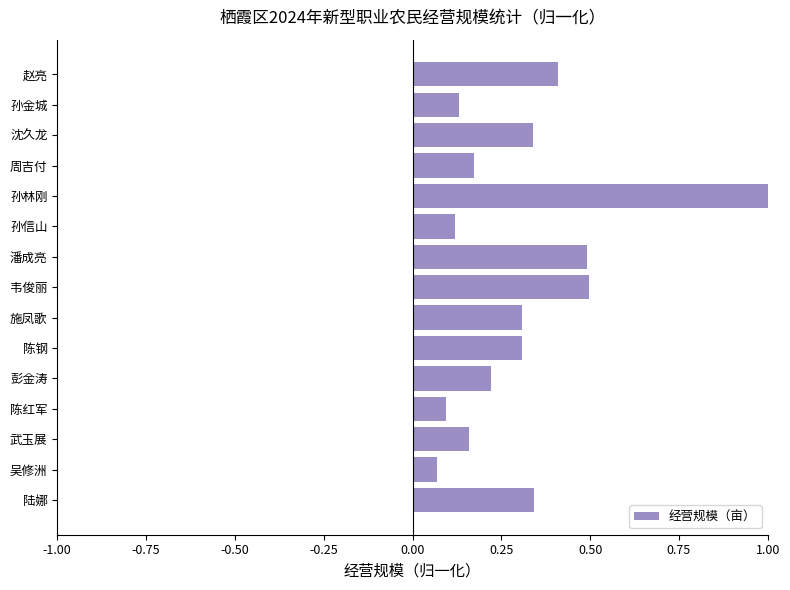

What is the difference between the values at 孙林刚 and 陆娜?

0.7